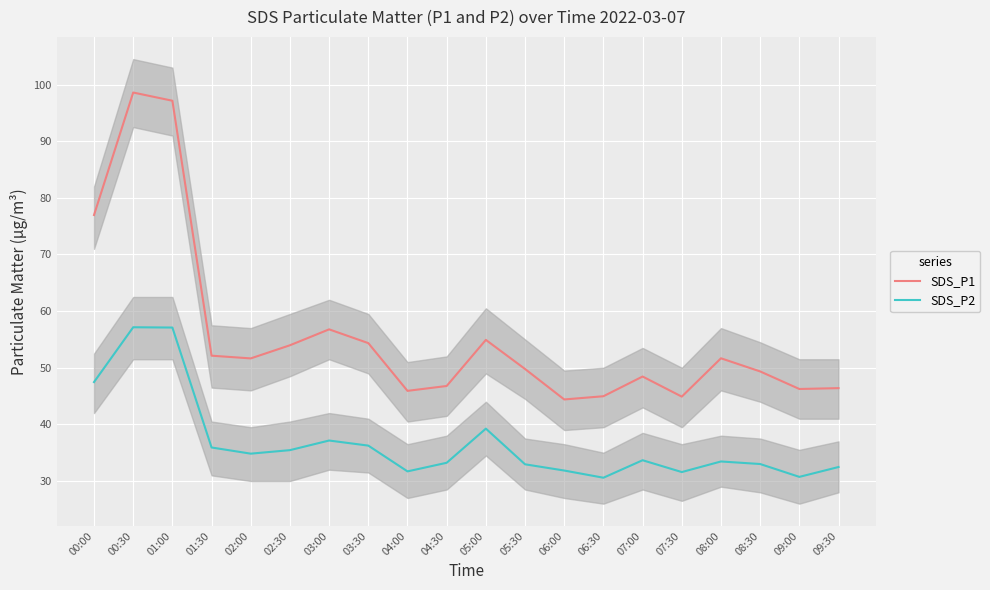

How many values in the SDS_P1 series exceed 51?

10